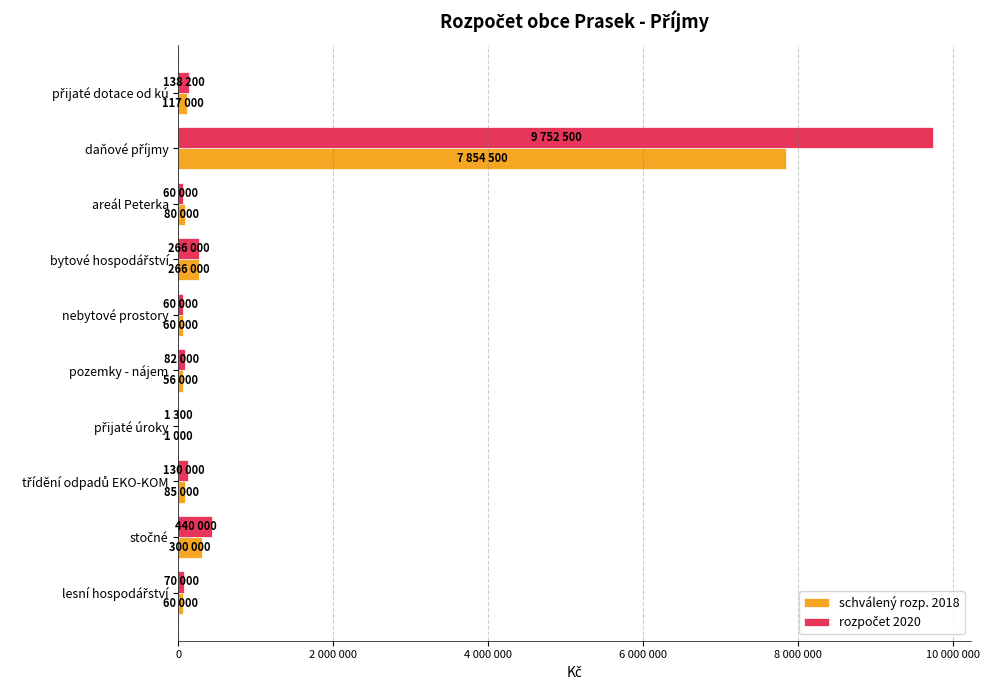

Does the chart contain any negative values?

No